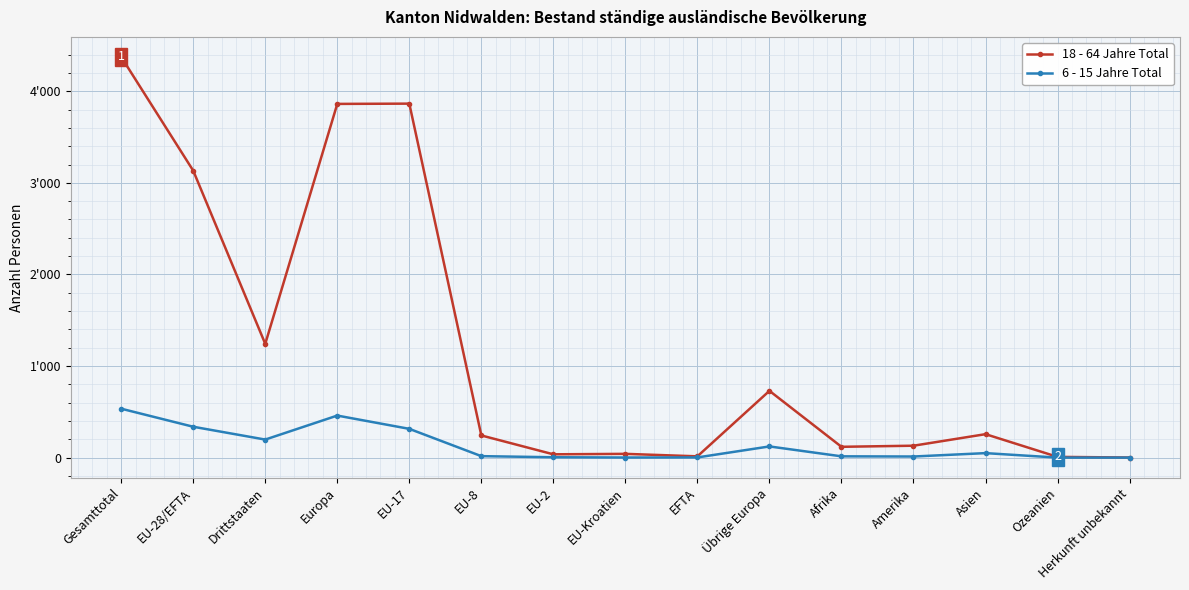

Which category has the highest value in the 18 - 64 Jahre Total series?

Gesamttotal